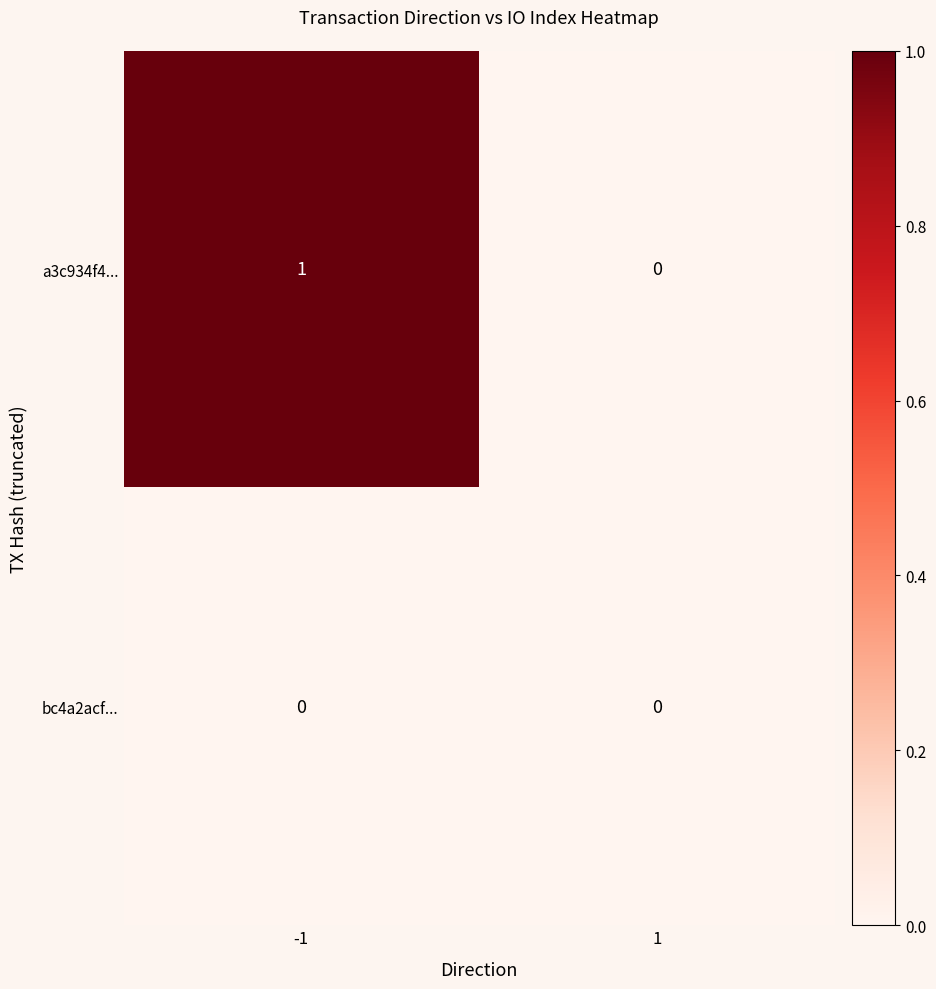

What is the maximum value shown in the chart?

1